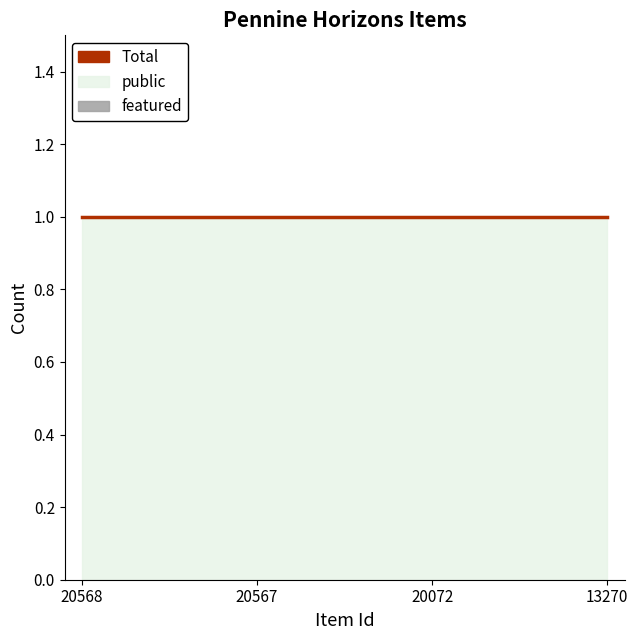

What is the spread (max minus min) of values at 20567?

1